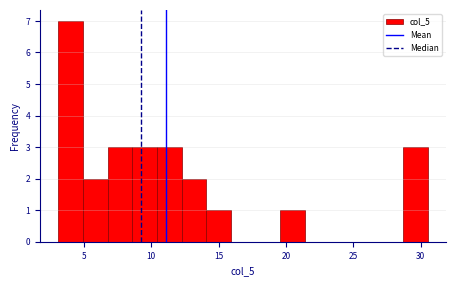

Around what value on the x-axis is the tallest bar? Give the approximate position of its centre, as read against the axis.

4.0